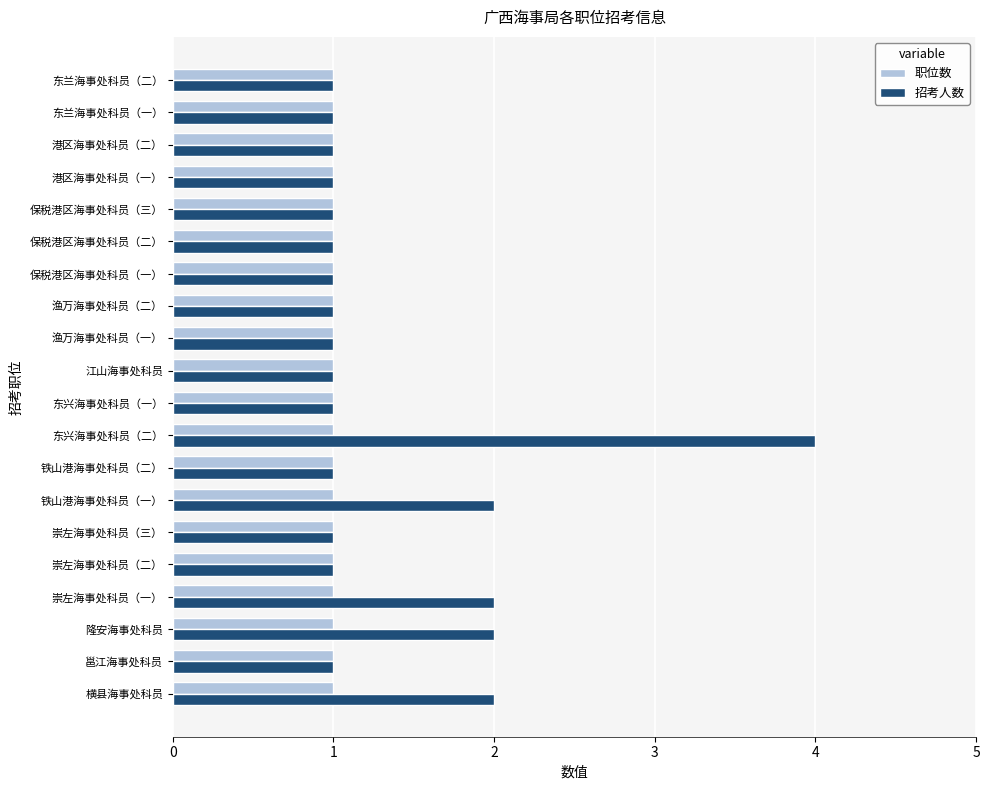

Which series has the largest total across all categories?

招考人数